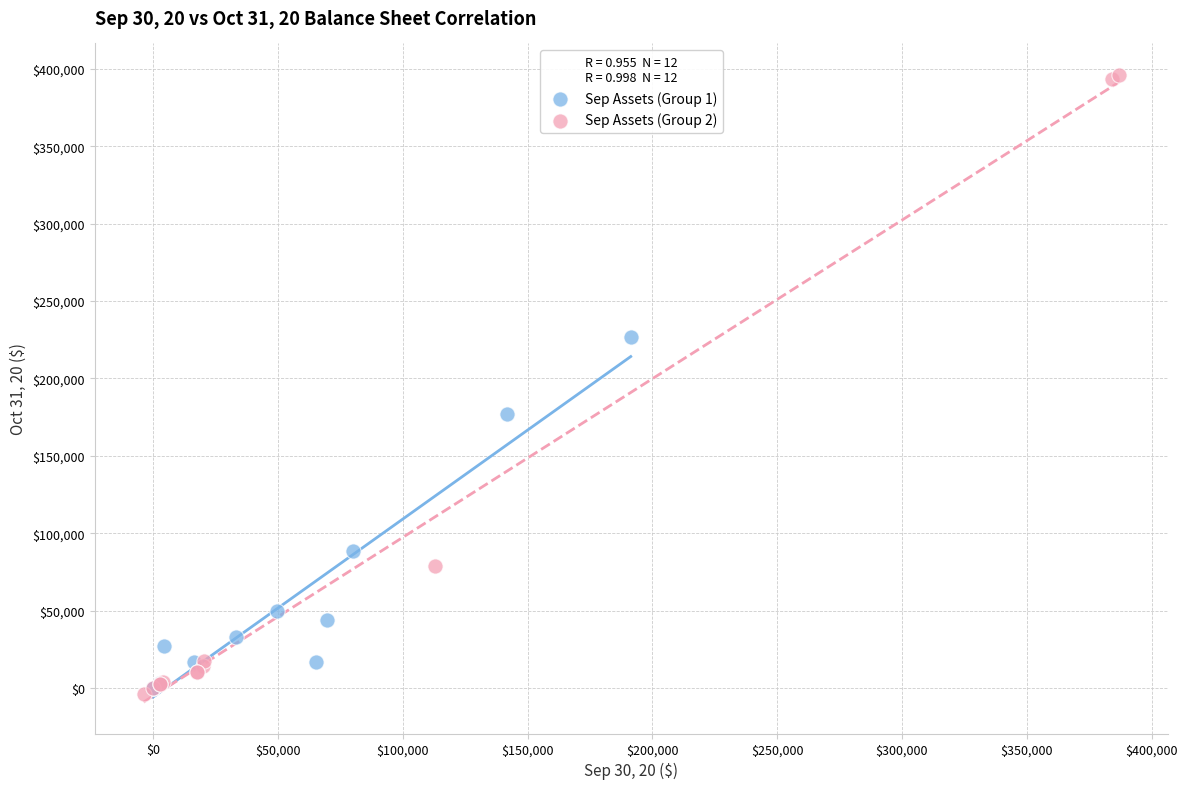

Which series reaches the maximum Y coordinate?

Sep Assets (Group 2)